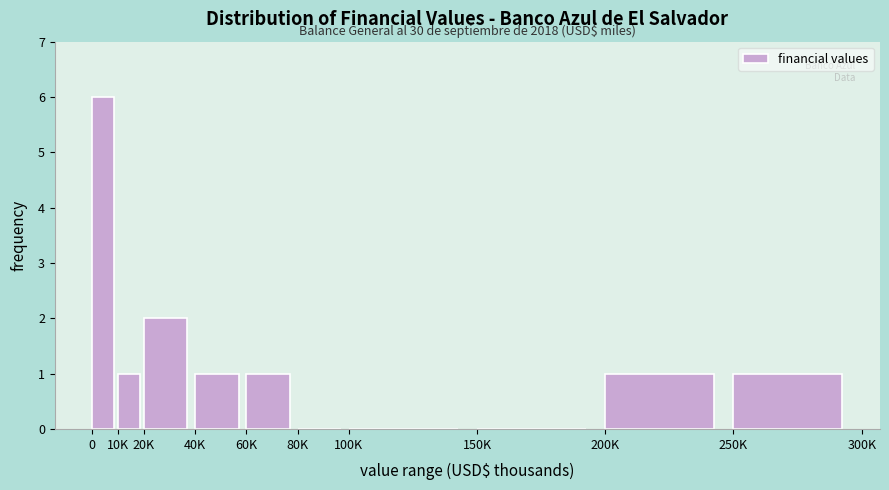

Reading left to right, list all the values displayed in this chart.

0=6	10K=1	20K=2	40K=1	60K=1	80K=0	100K=0	150K=0	200K=1	250K=1